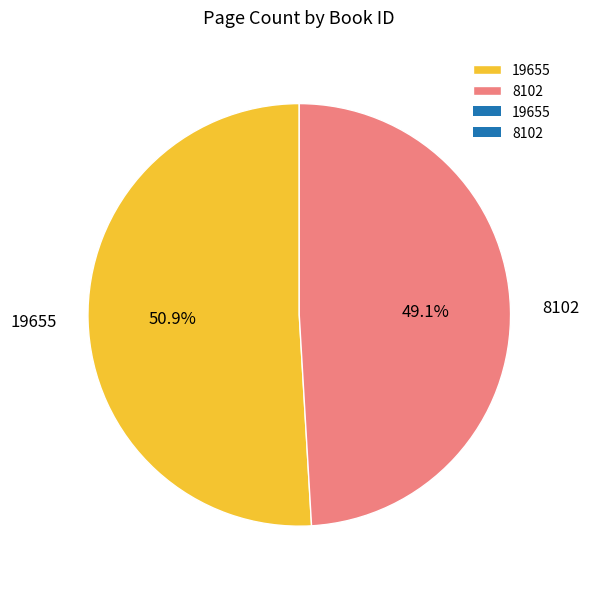

Which slice represents more than half of the pie?

19655